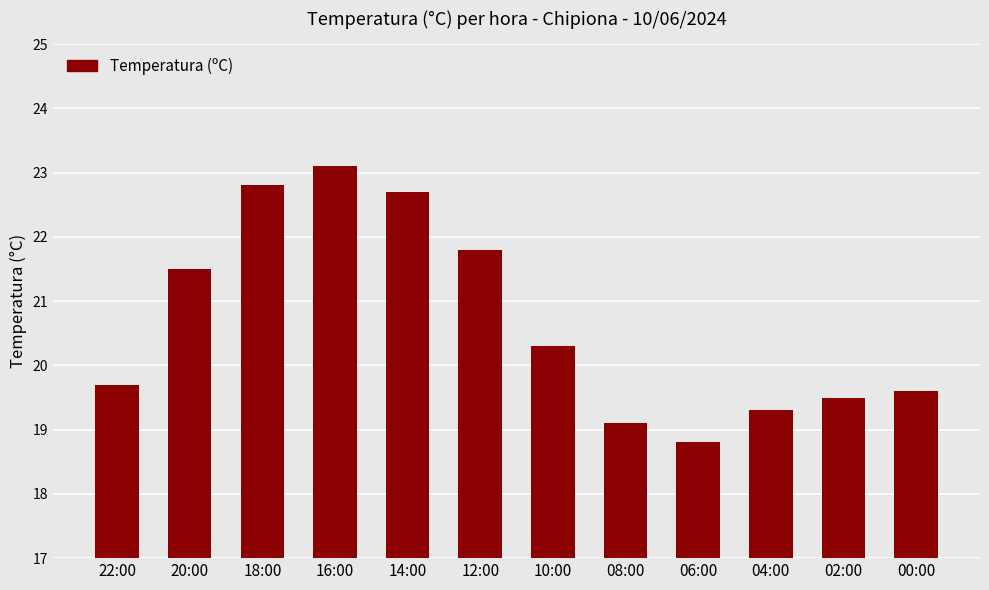

Reading left to right, list all the values displayed in this chart.

19.7	21.5	22.8	23.1	22.7	21.8	20.3	19.1	18.8	19.3	19.5	19.6